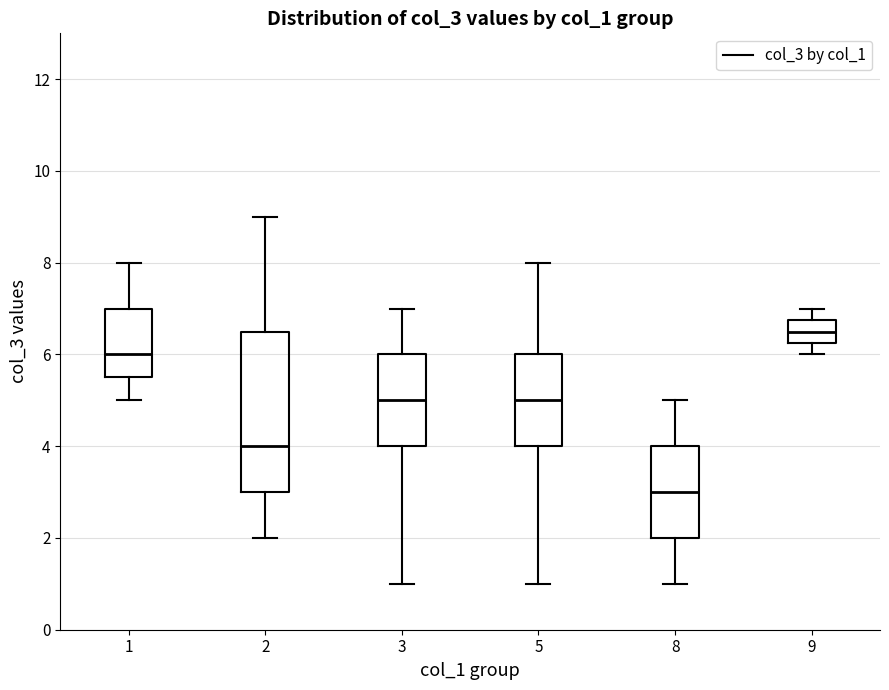

Comparing the boxes themselves (not the whiskers), which one is the tallest?

2